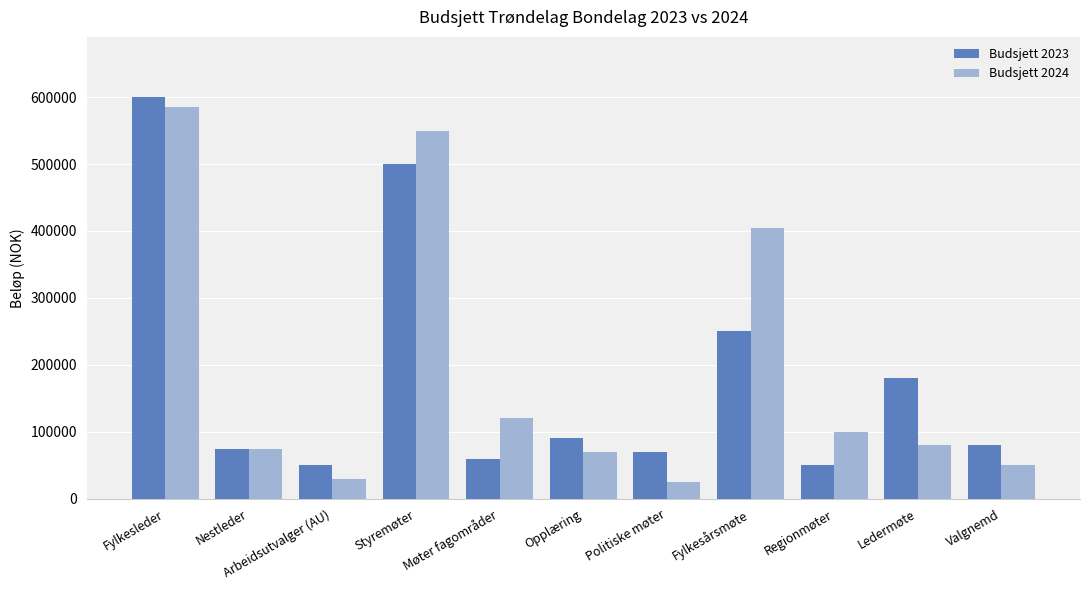

What is the minimum value for Budsjett 2023?

50000